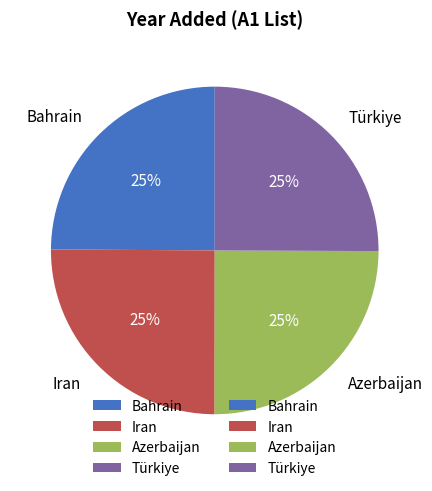

What is the ratio of the value at Azerbaijan to the value at Iran?

1.0